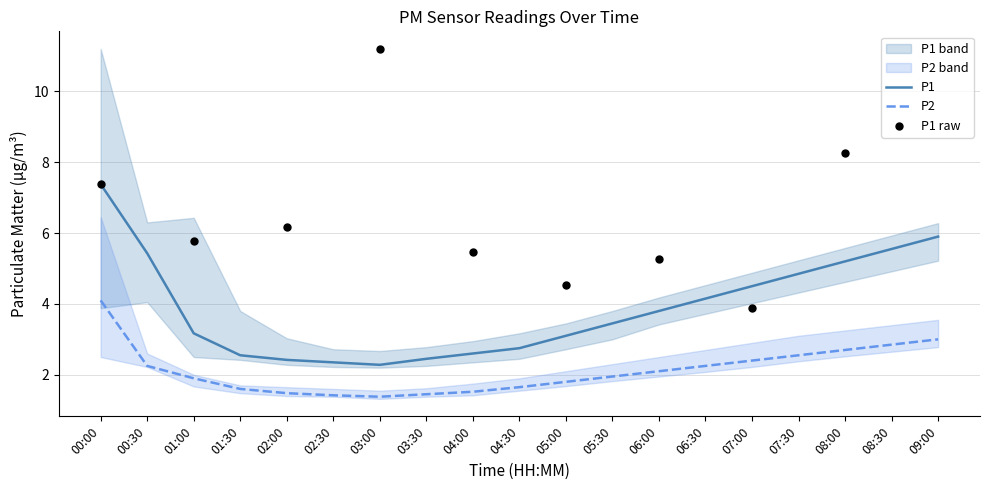

Which series has the largest total across all categories?

P1